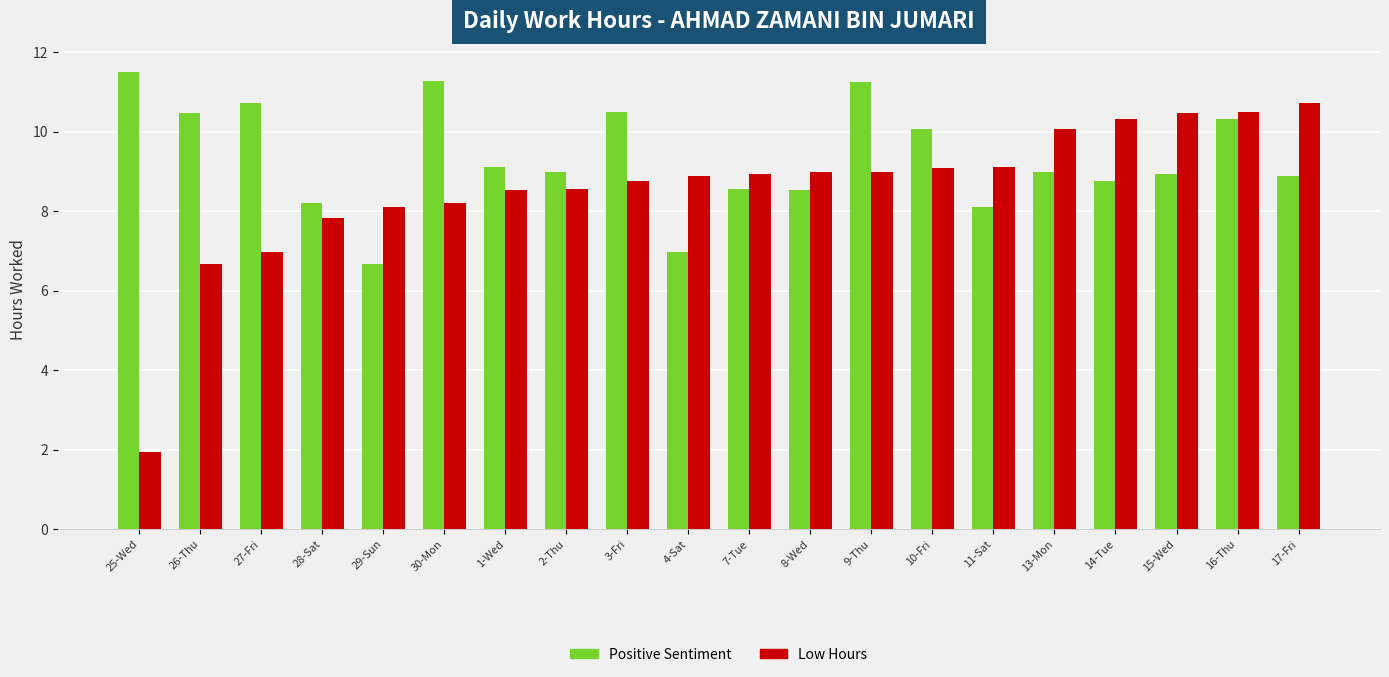

Which series has the widest spread of values?

Low Hours